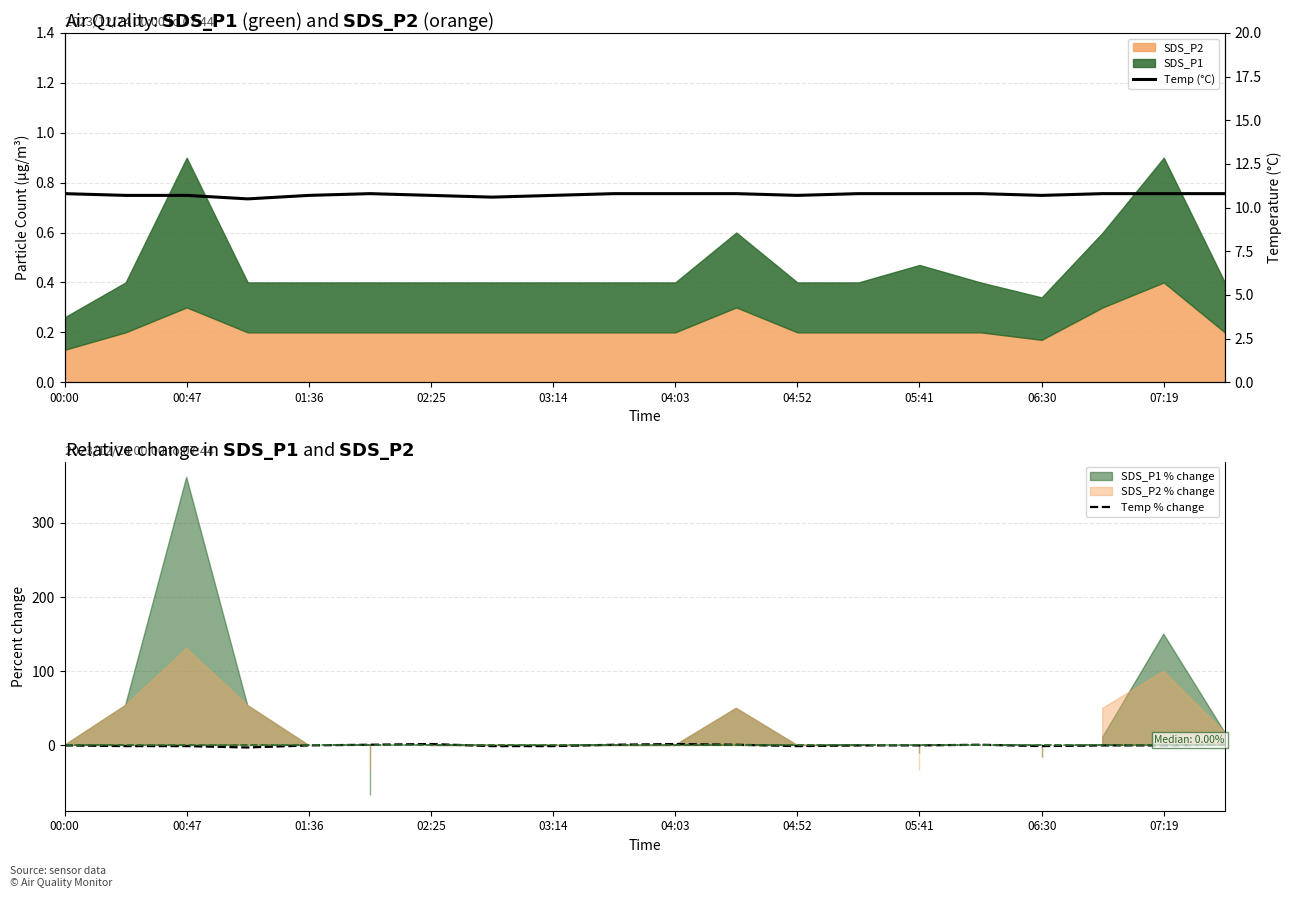

True or false: Temp % change has a value of 0.0 at 00:00.

True